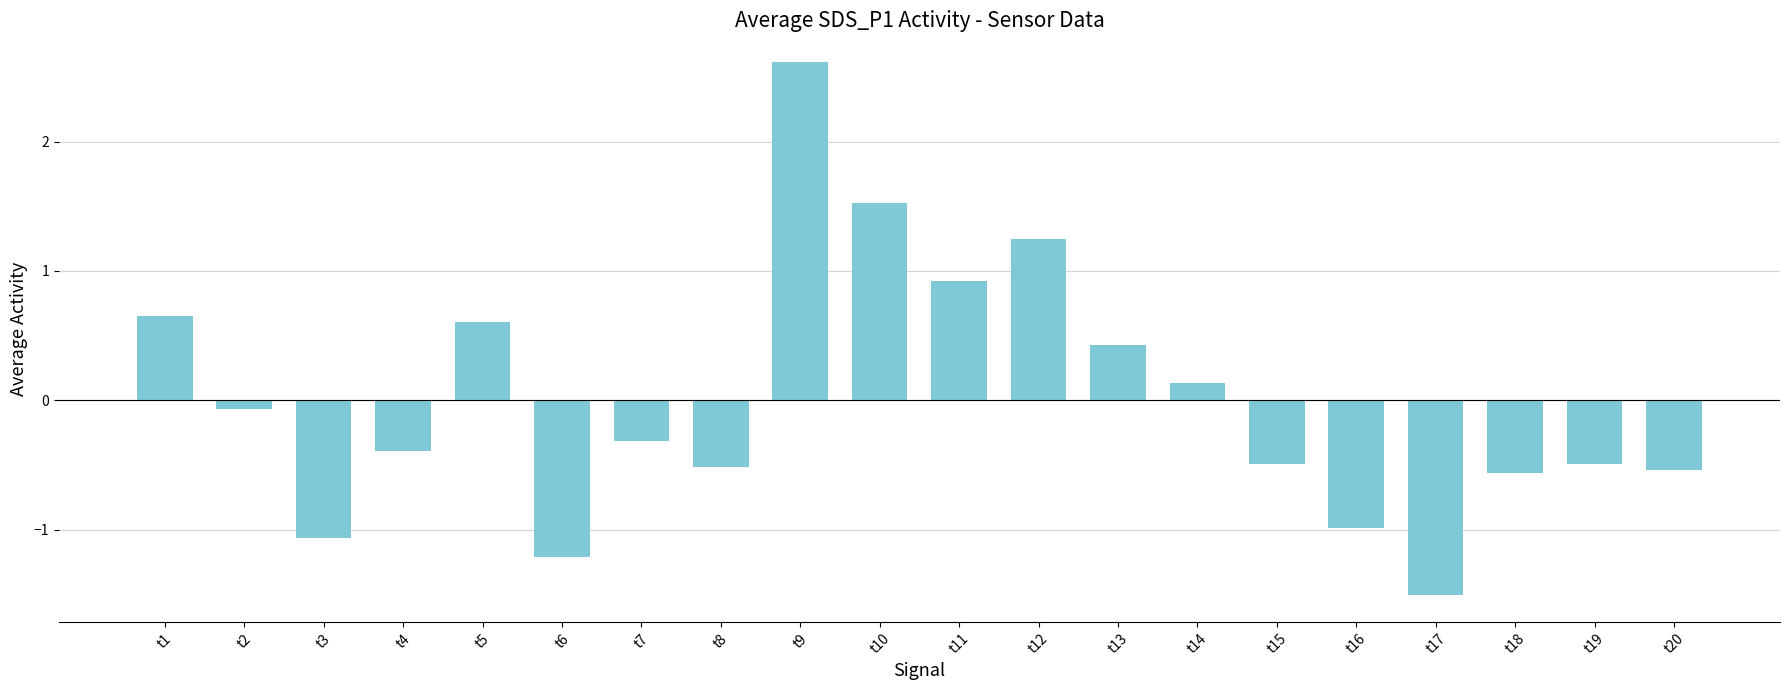

The chart shows a value of -0.2 at t8. True or false?

False